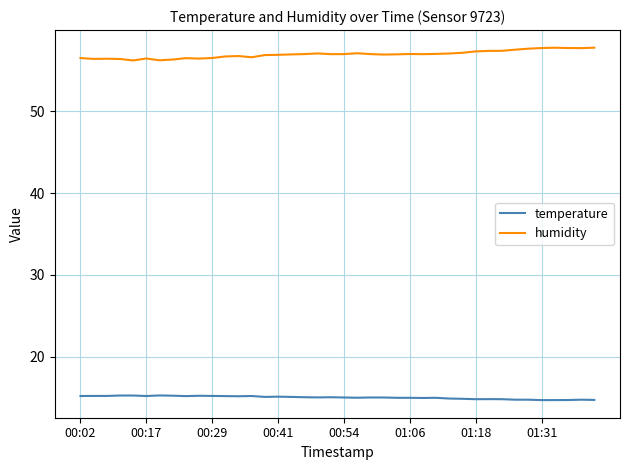

What is the maximum value shown in the chart?

57.8